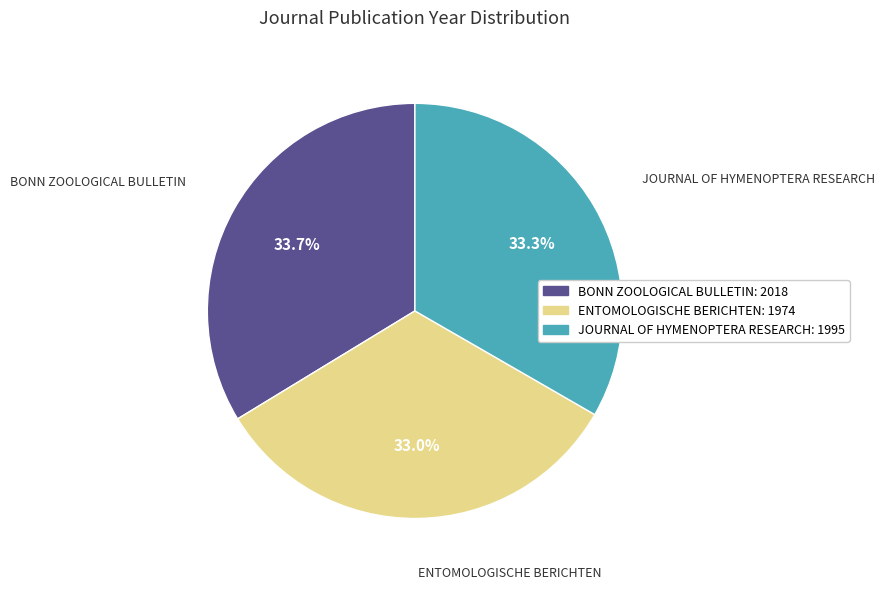

Which has a higher value, BONN ZOOLOGICAL BULLETIN: 2018 or ENTOMOLOGISCHE BERICHTEN: 1974?

BONN ZOOLOGICAL BULLETIN: 2018